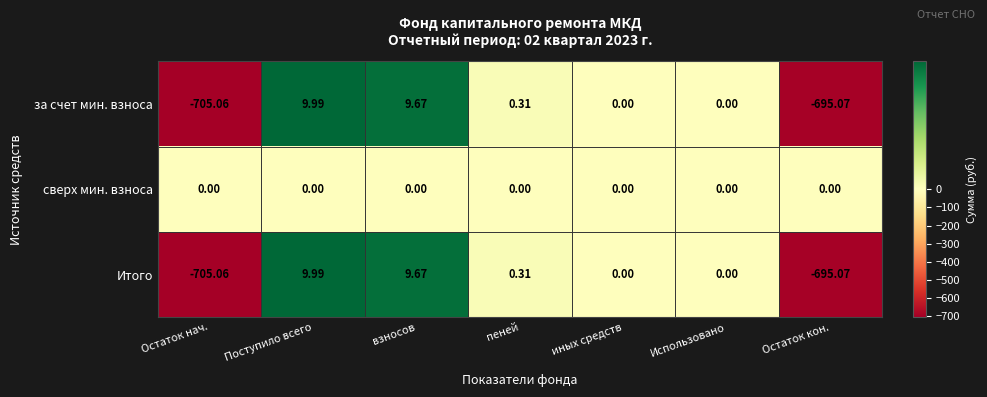

At which category is the sum across all series the highest?

Поступило всего